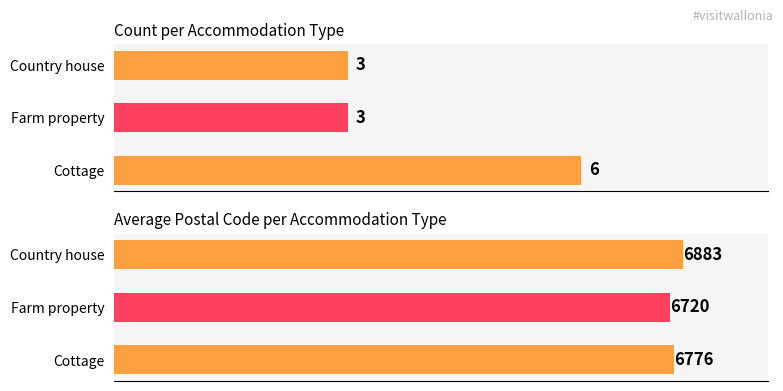

At how many categories does at least one series exceed 5448?

3